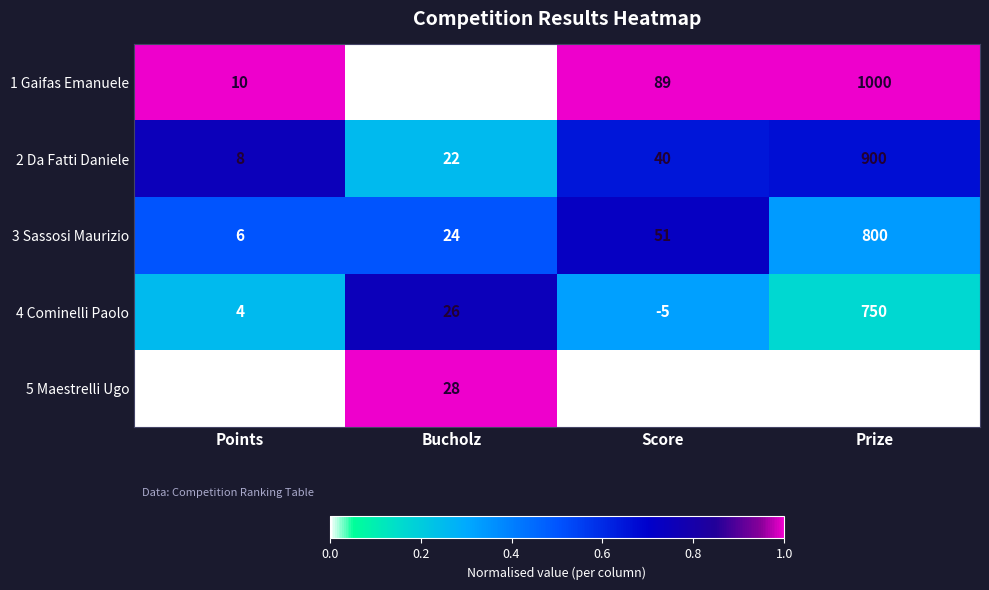

What is the total value across all series at Prize?

4150